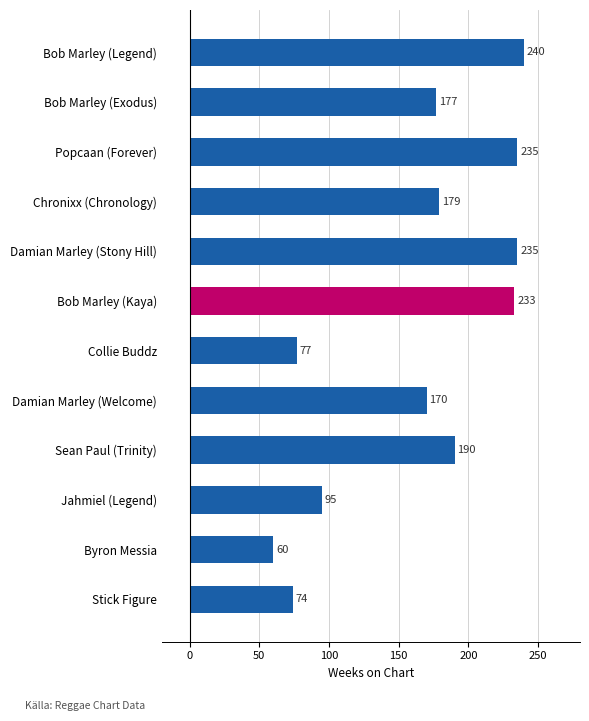

What is the maximum value shown in the chart?

240